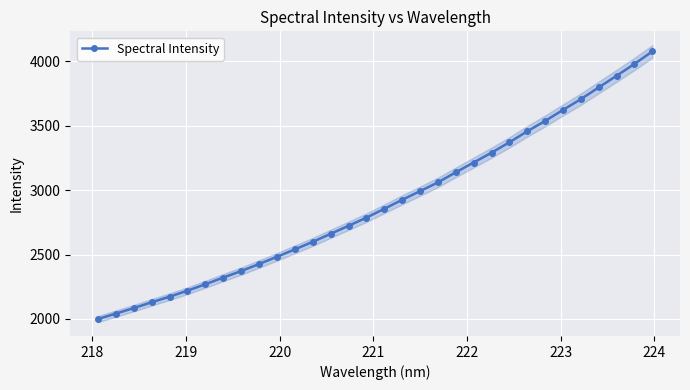

What is the value of the Spectral Intensity point at the 14th from the left?

2661.4